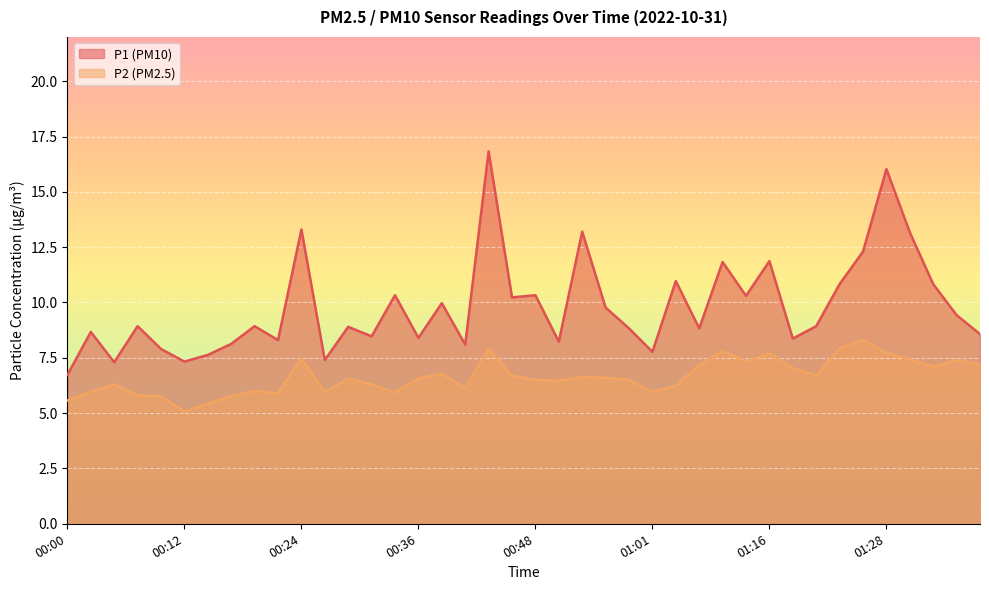

Where is P2 nearest to the value 6?

00:19